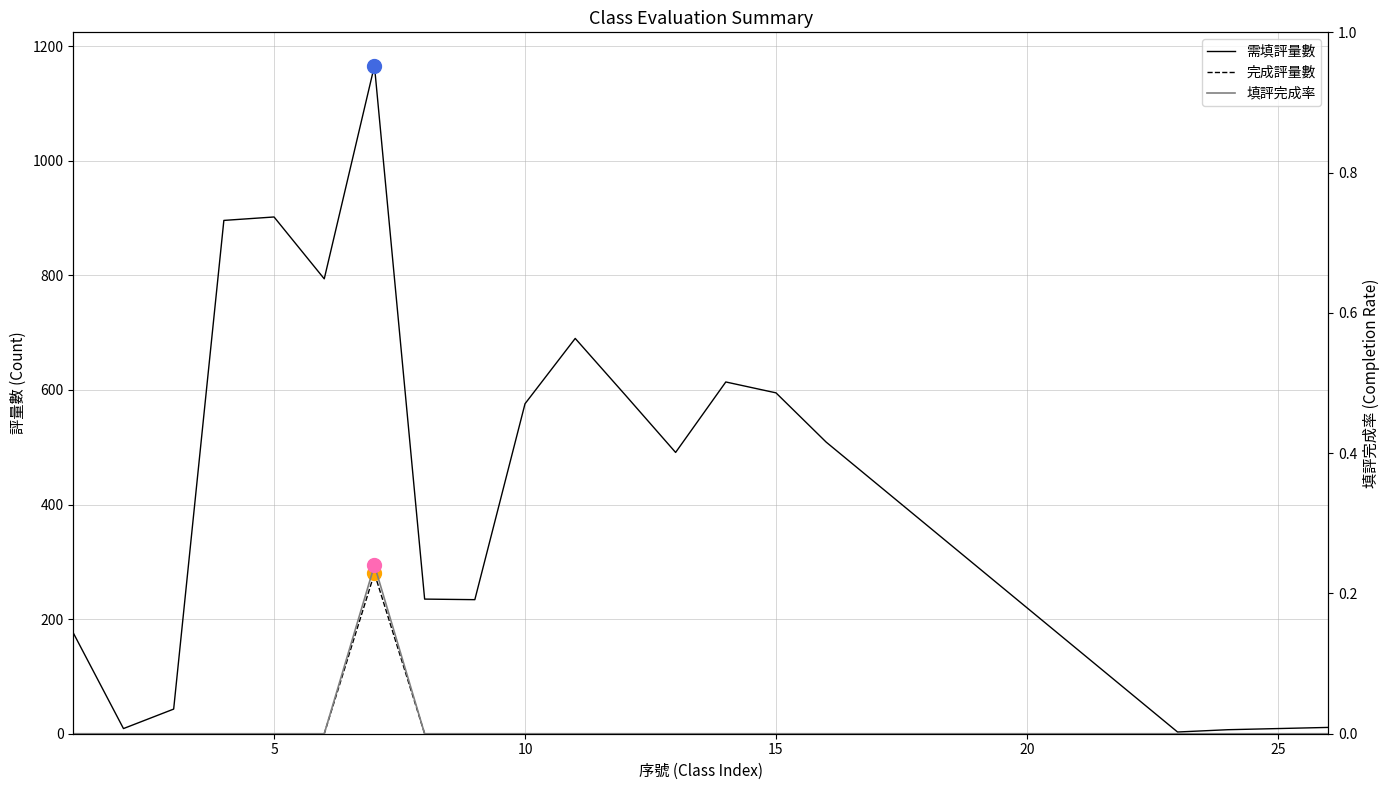

What is the difference between the maximum and second lowest values in the 完成評量數 series?

280.0